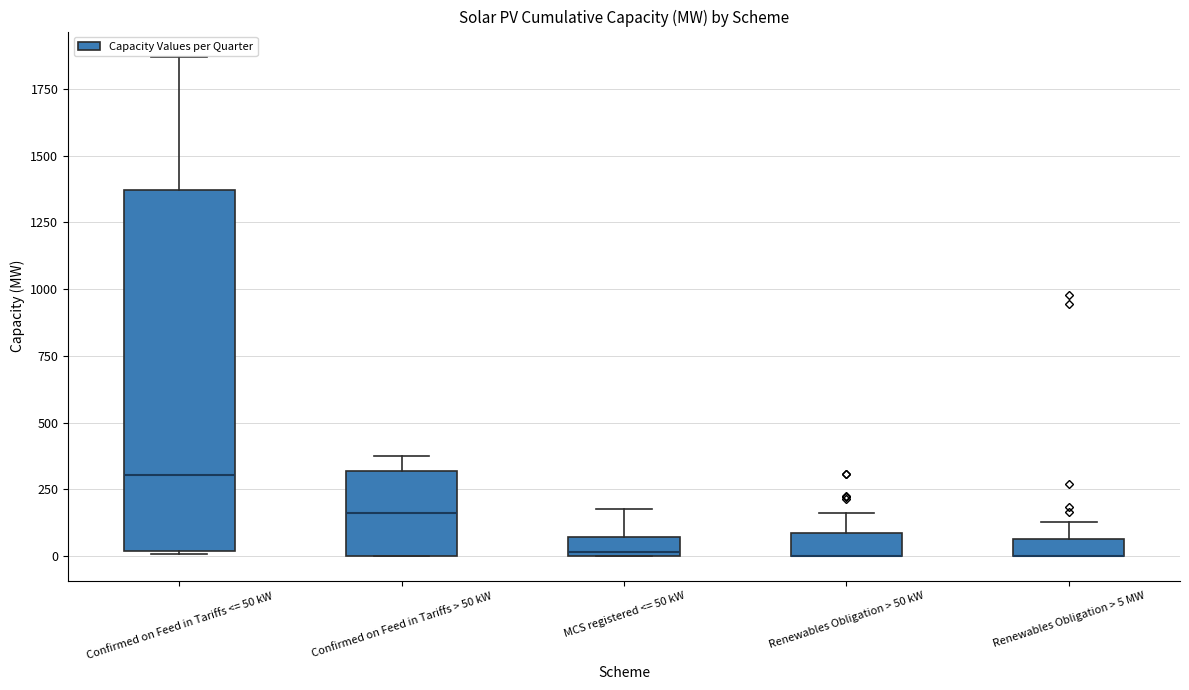

Comparing the boxes themselves (not the whiskers), which one is the tallest?

Confirmed on Feed in Tariffs <= 50 kW